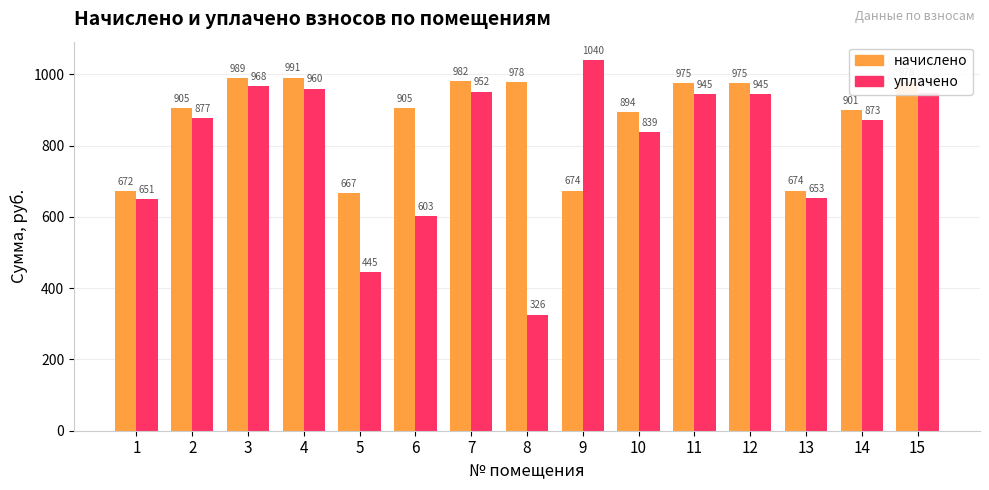

What value does the начислено series have at 10?

894.0